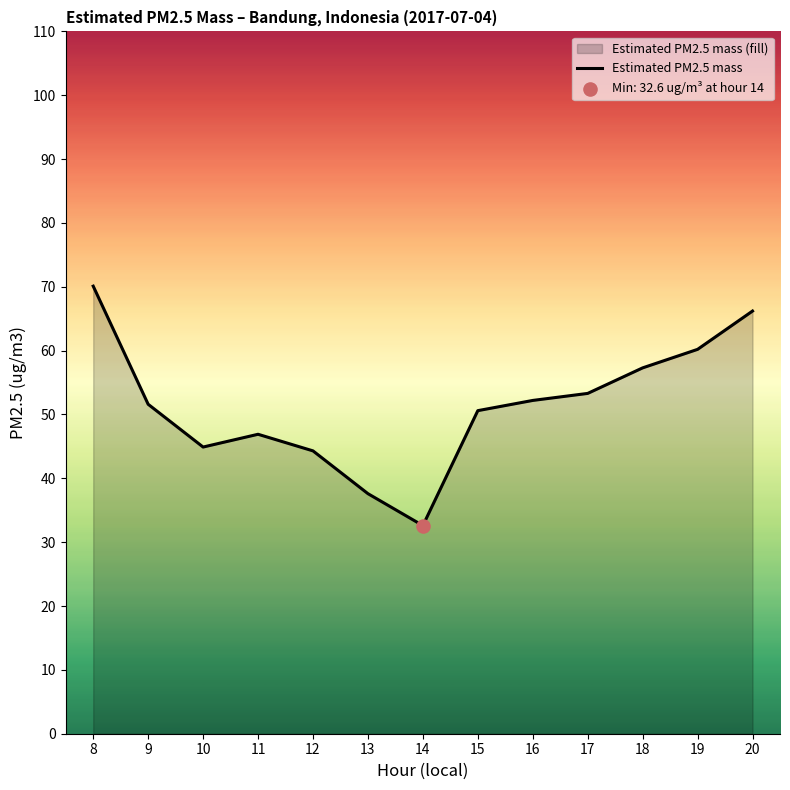

Approximately how many times larger is the value at 14 compared to 20?

0.5